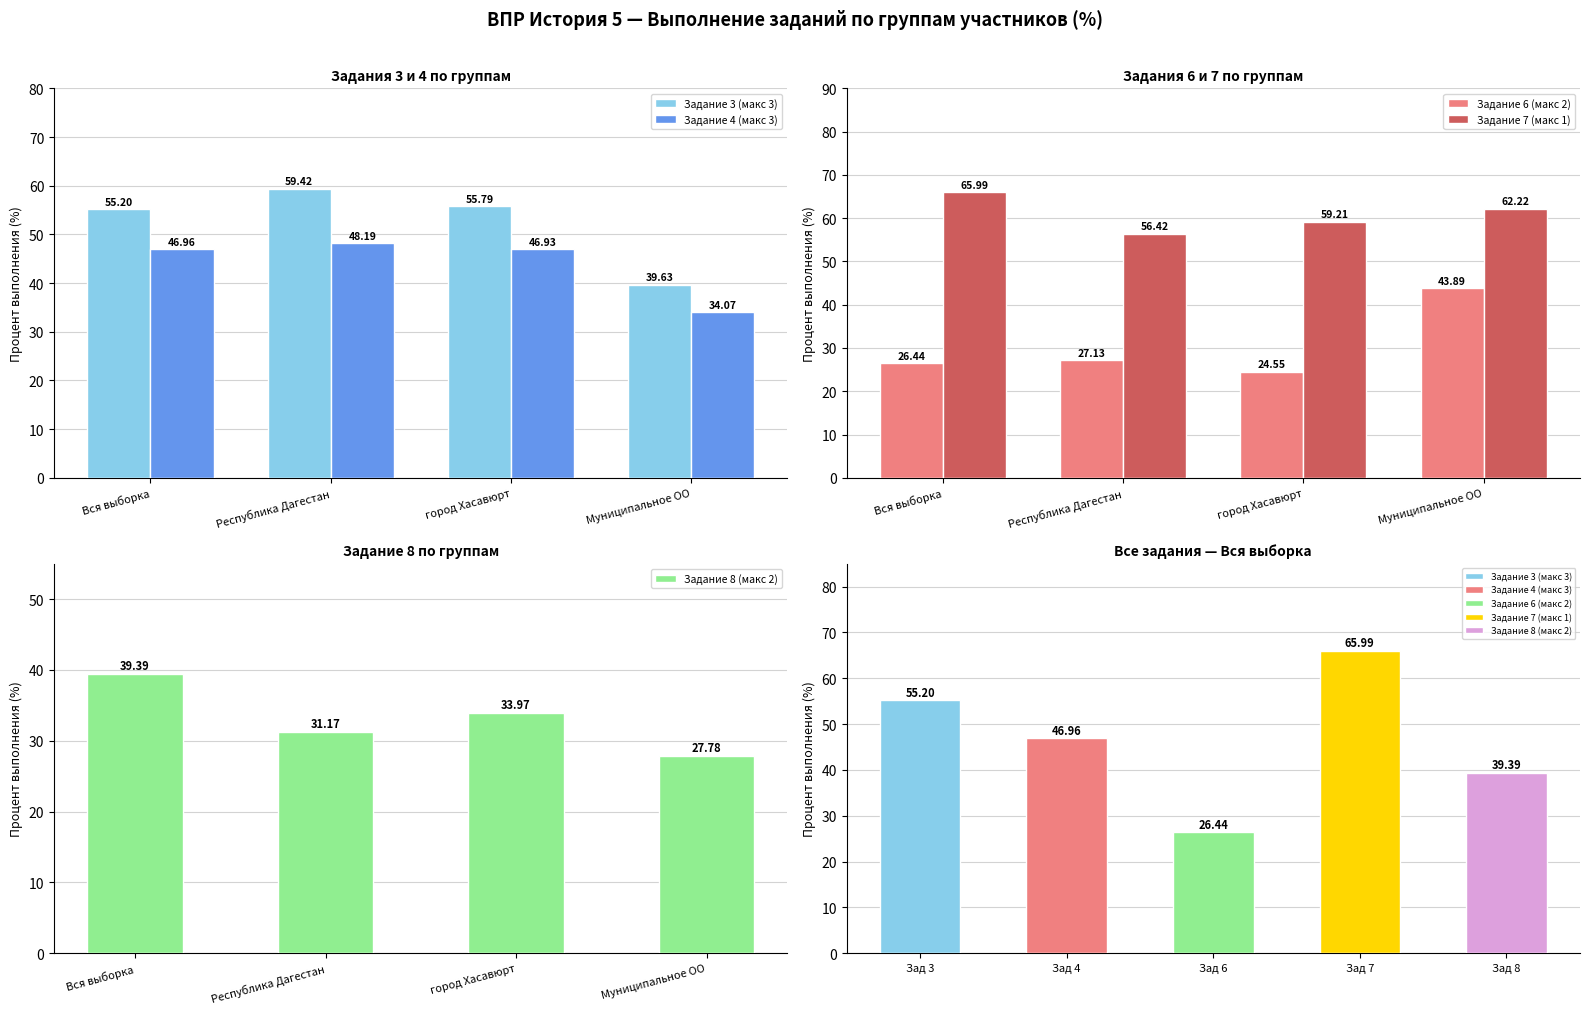

Reading right to left, list all the values displayed in this chart.

Задание 3 (макс 3): 39.6	55.8	59.4	55.2
Задание 4 (макс 3): 34.1	46.9	48.2	47.0
Задание 6 (макс 2): 43.9	24.6	27.1	26.4
Задание 7 (макс 1): 62.2	59.2	56.4	66.0
Задание 8 (макс 2): 27.8	34.0	31.2	39.4